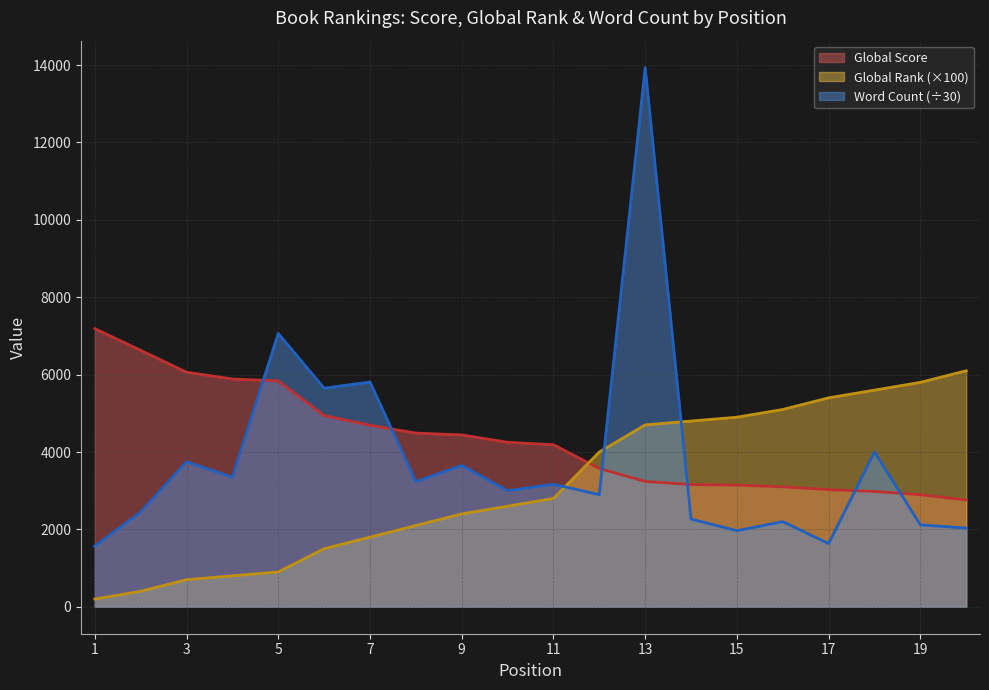

Reading right to left, what are all the values shown in this chart?

Global Score: 2759.0	2896.0	2980.0	3027.0	3100.0	3145.0	3159.0	3239.0	3574.0	4188.0	4251.0	4441.0	4489.0	4692.0	4944.0	5839.0	5887.0	6062.0	6628.0	7188.0
Global Rank: 6100.0	5800.0	5600.0	5400.0	5100.0	4900.0	4800.0	4700.0	4000.0	2800.0	2600.0	2400.0	2100.0	1800.0	1500.0	900.0	800.0	700.0	400.0	200.0
Word Count: 2033.3	2116.7	4000.0	1633.3	2200.0	1966.7	2266.7	13935.1	2897.4	3166.7	3000.0	3652.4	3233.3	5809.0	5649.4	7066.7	3346.3	3749.1	2448.0	1566.7